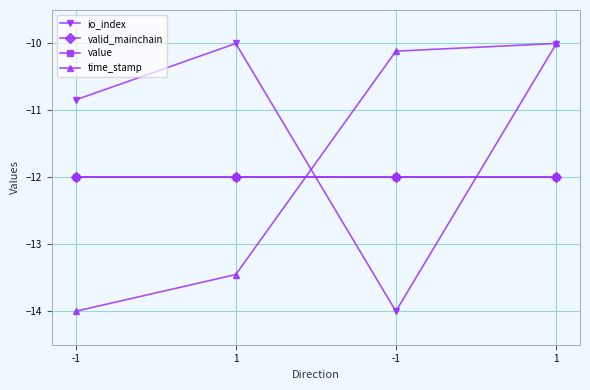

True or false: valid_mainchain and time_stamp cross at least once.

True